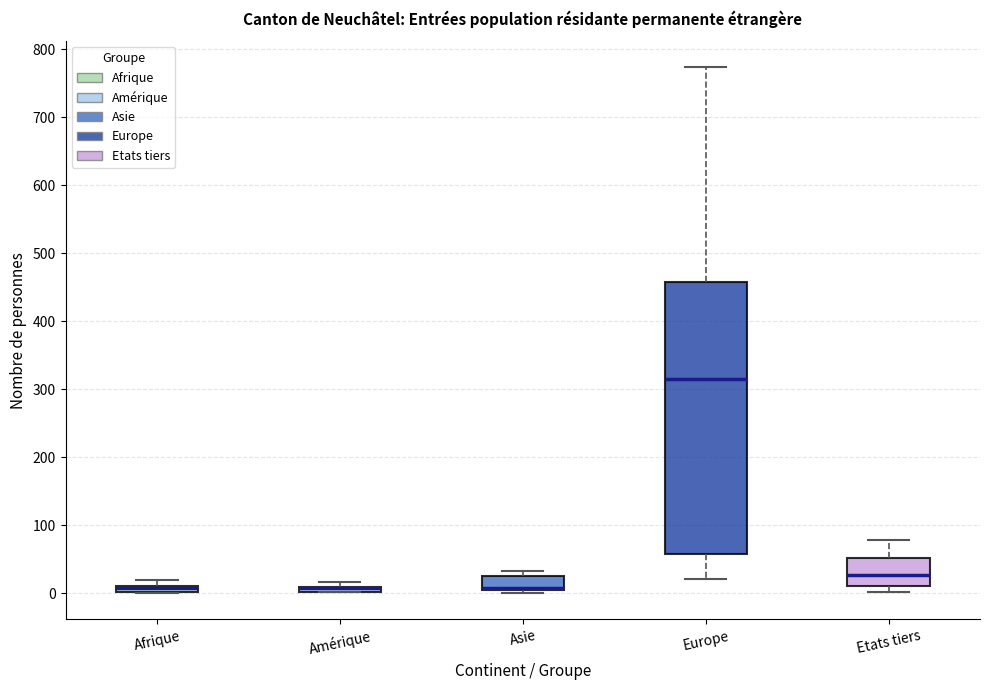

Comparing the boxes themselves (not the whiskers), which one is the tallest?

Europe